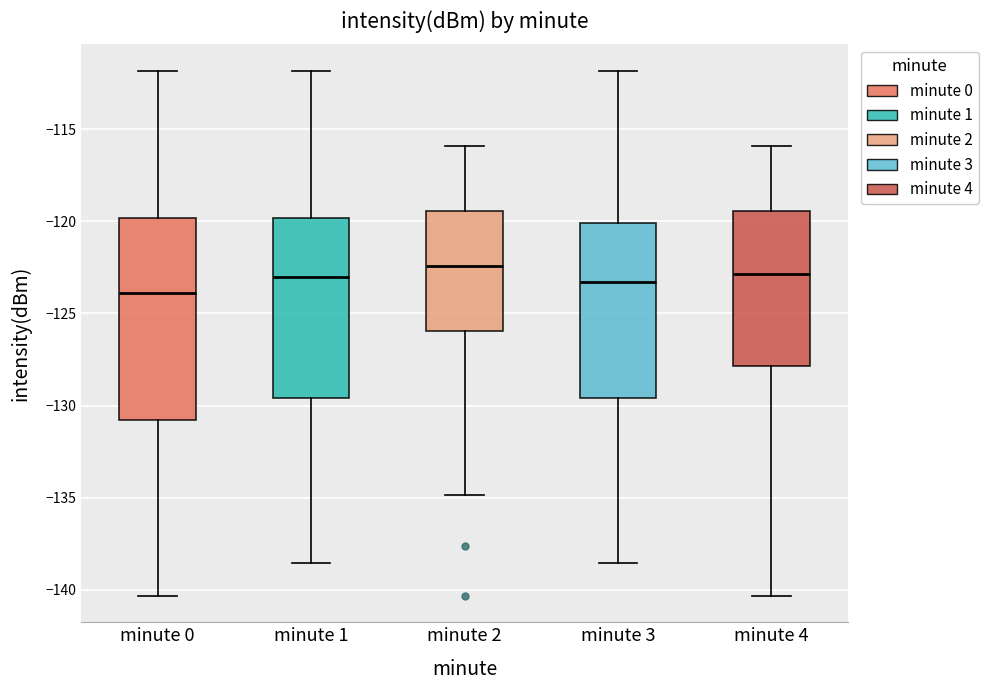

Where does the median line of the box for minute 4 sit on the y-axis? The values are not printed on the chart, so give them approximately, as read against the axis.

-123.0